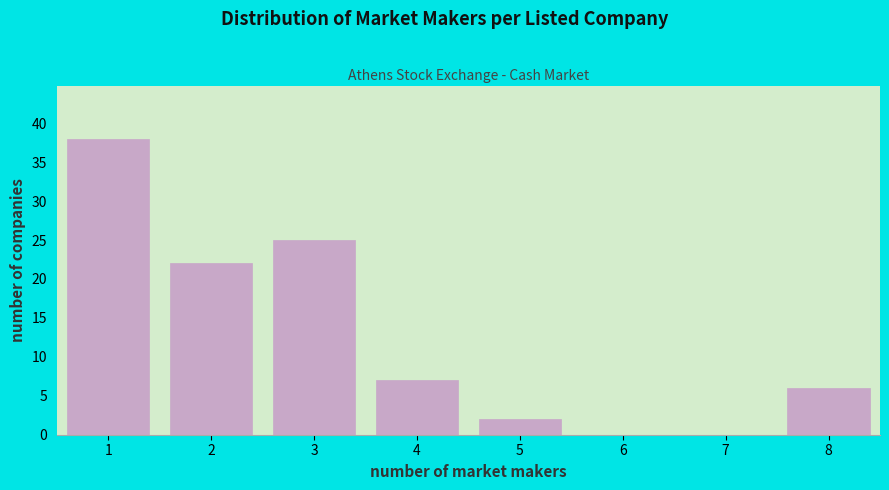

Which range on the x-axis has the tallest bar?

0.5 to 1.5